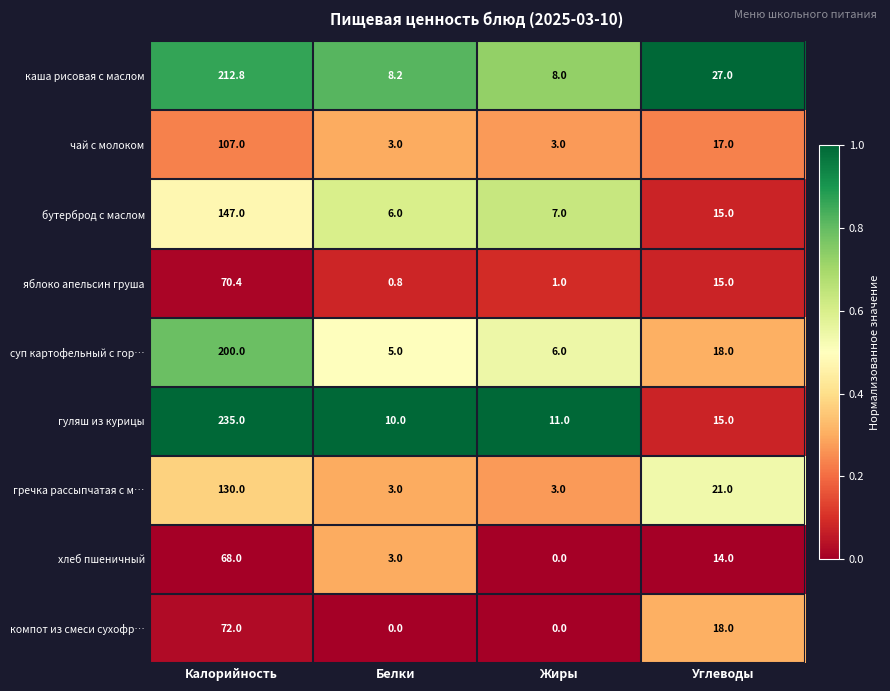

List the series in order of their peak value, lowest first.

хлеб пшеничный, яблоко апельсин груша, компот из смеси сухофр…, чай с молоком, гречка рассыпчатая с м…, бутерброд с маслом, суп картофельный с гор…, каша рисовая с маслом, гуляш из курицы